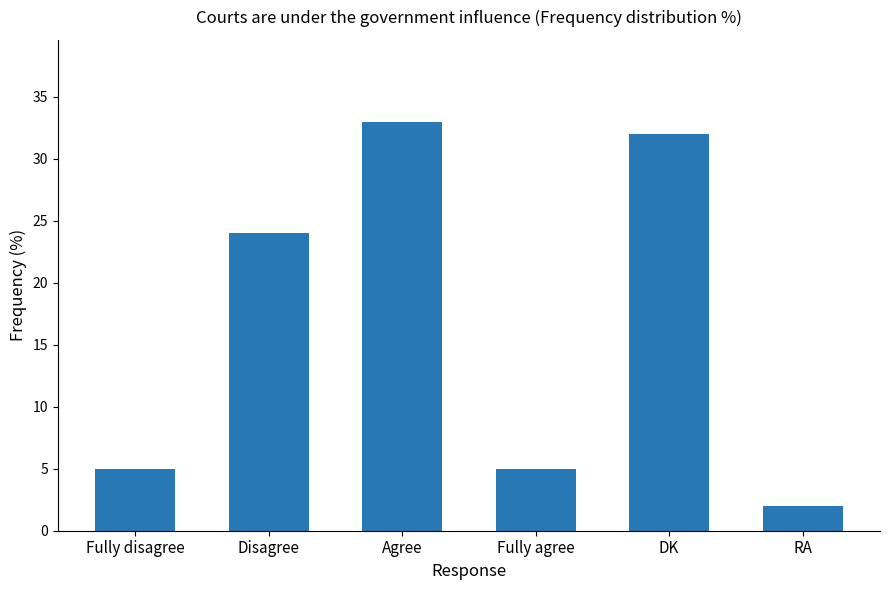

What is the sum of all values?

101